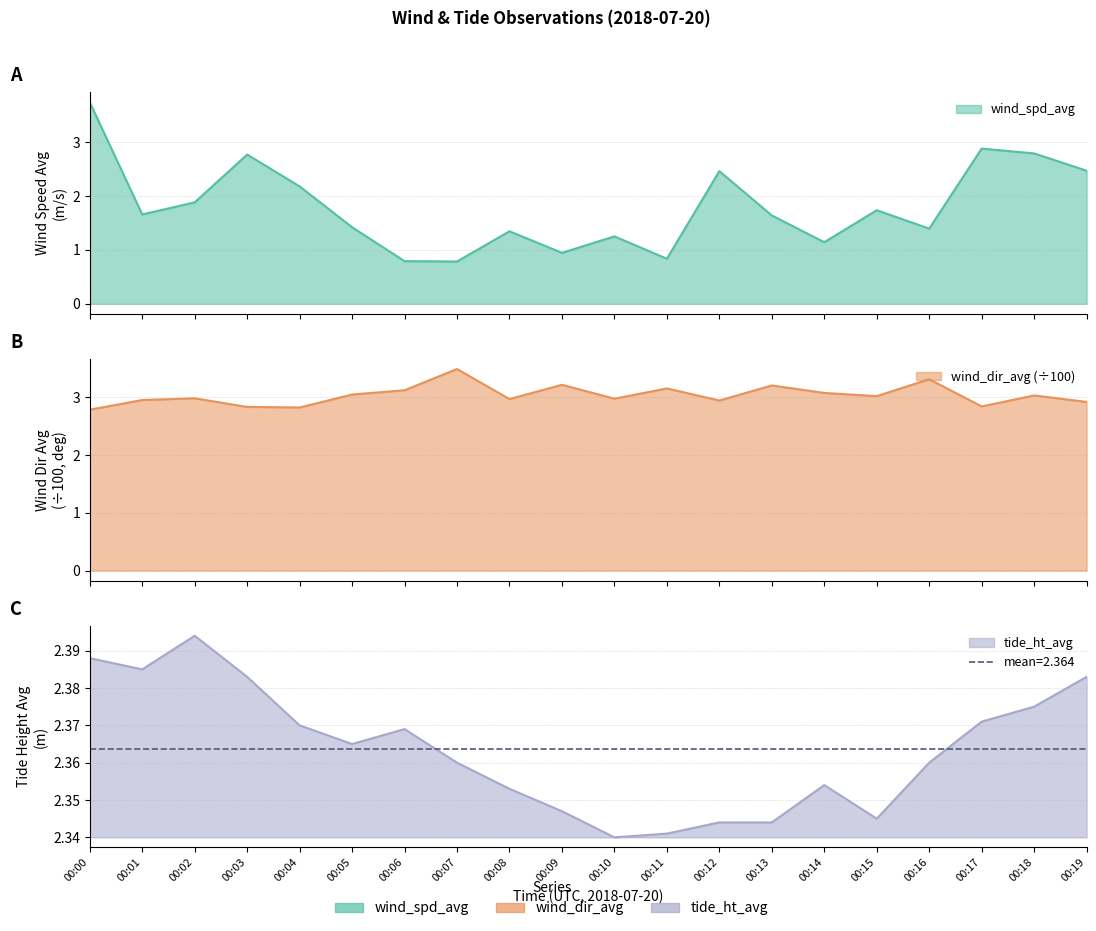

True or false: wind_spd_avg has a value of 0.2 at 00:11.

False